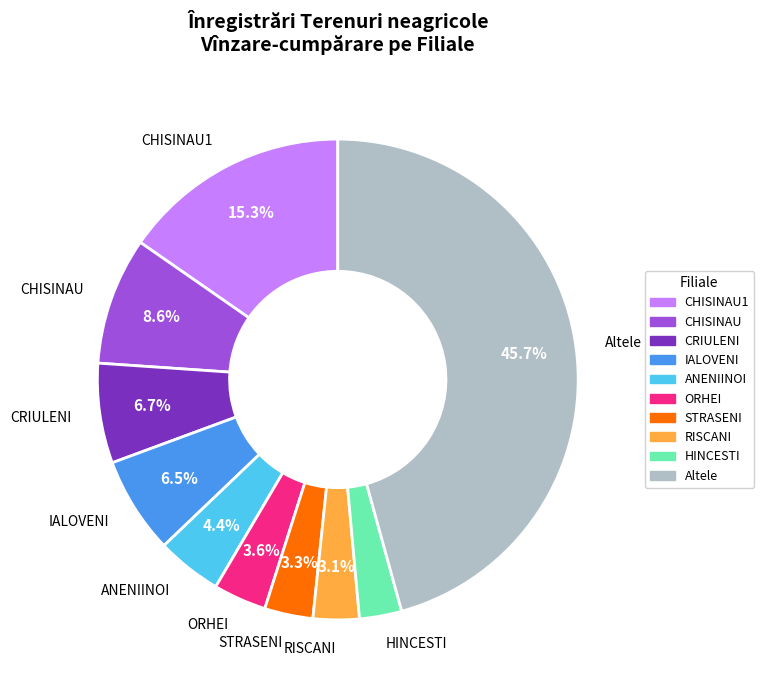

Does CRIULENI represent more than half of the total?

No